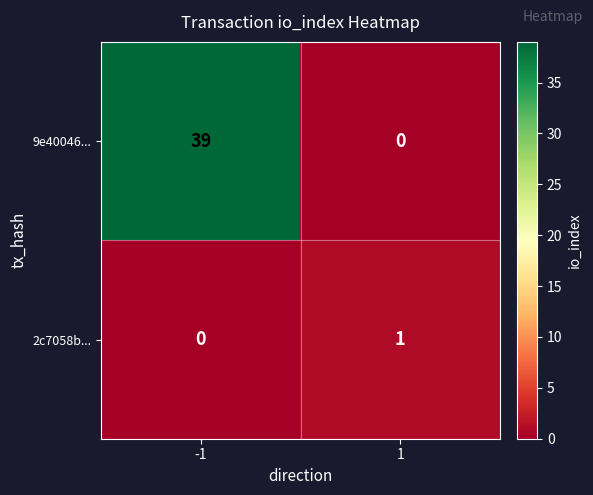

What is the sum of all 9e40046... values?

39